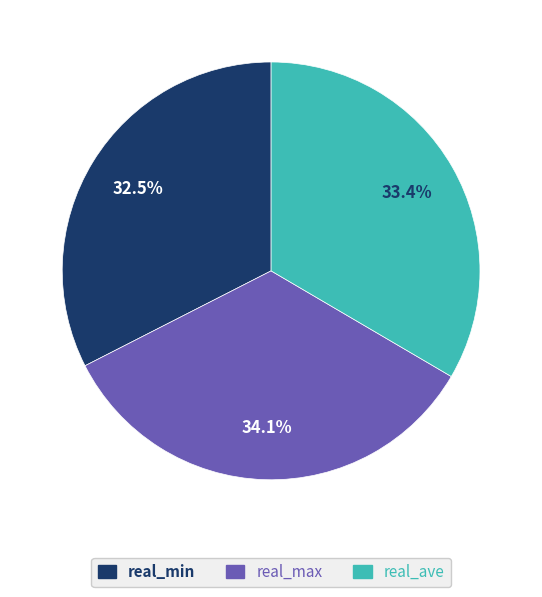

Which slice is the smallest?

real_min